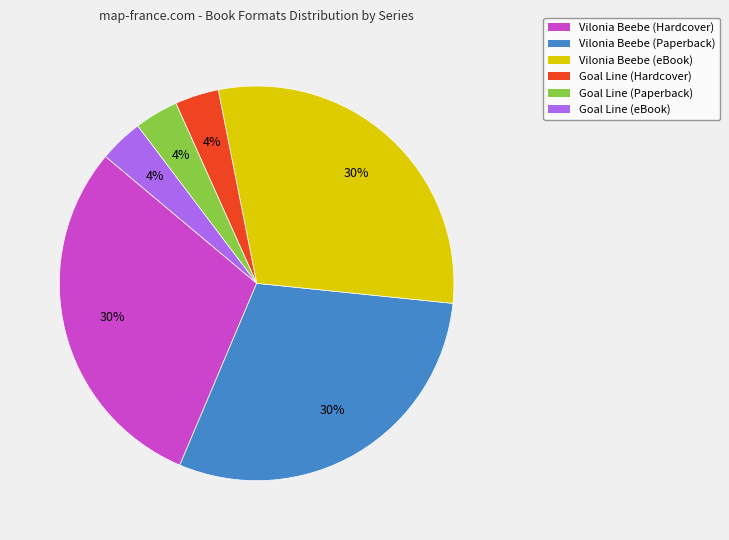

Does any single category account for the majority?

No